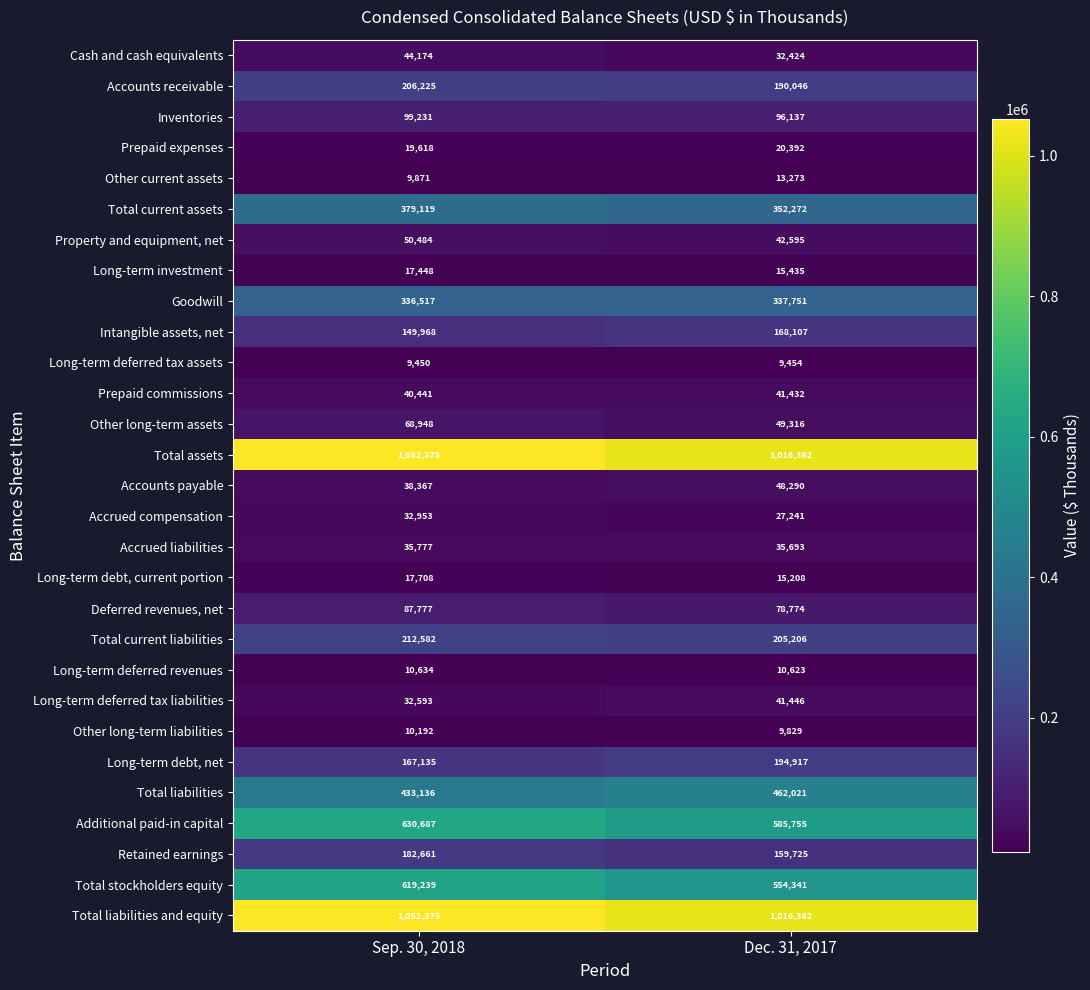

Rank the categories by Long-term debt, current portion value from highest to lowest.

Sep. 30, 2018, Dec. 31, 2017